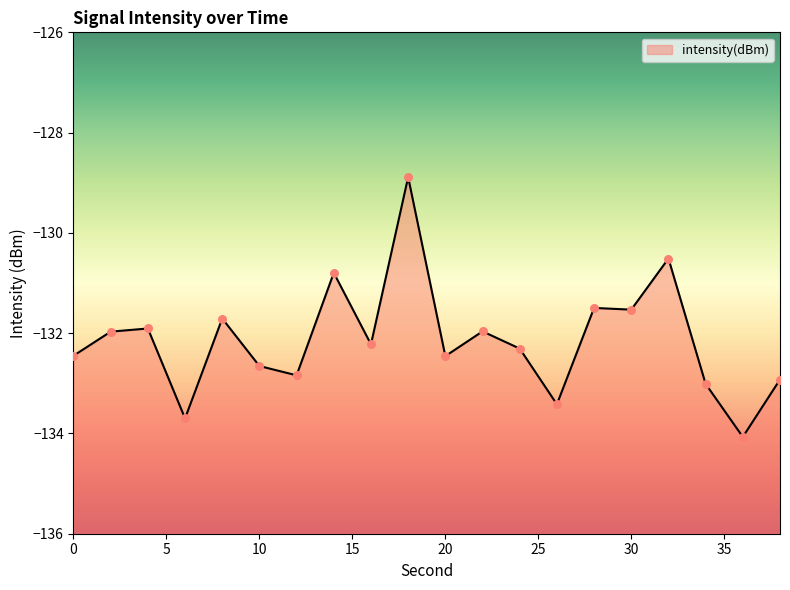

What is the change in value from 4 to 36?

-2.2